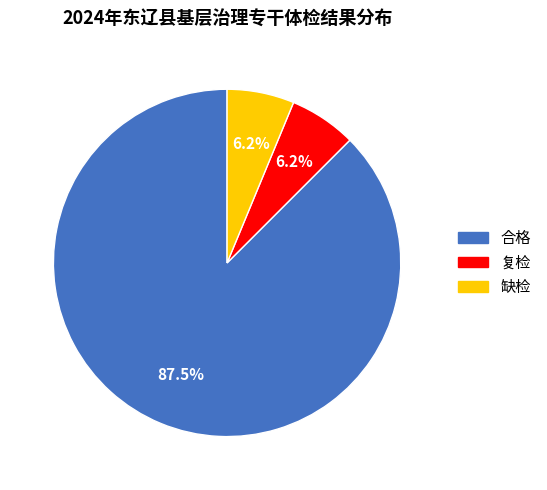

Is it true that 缺检 is 6% of the pie?

True